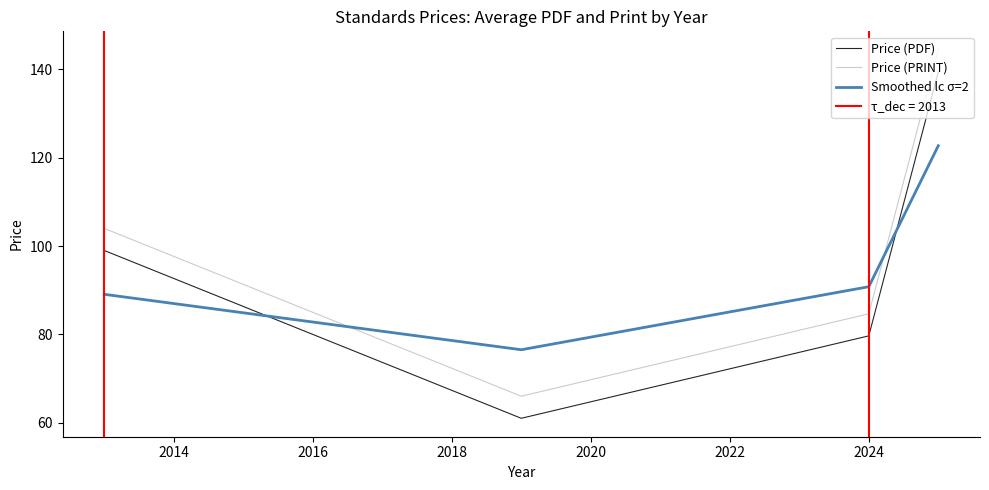

What is the minimum value for Smoothed lc σ=2?

76.5